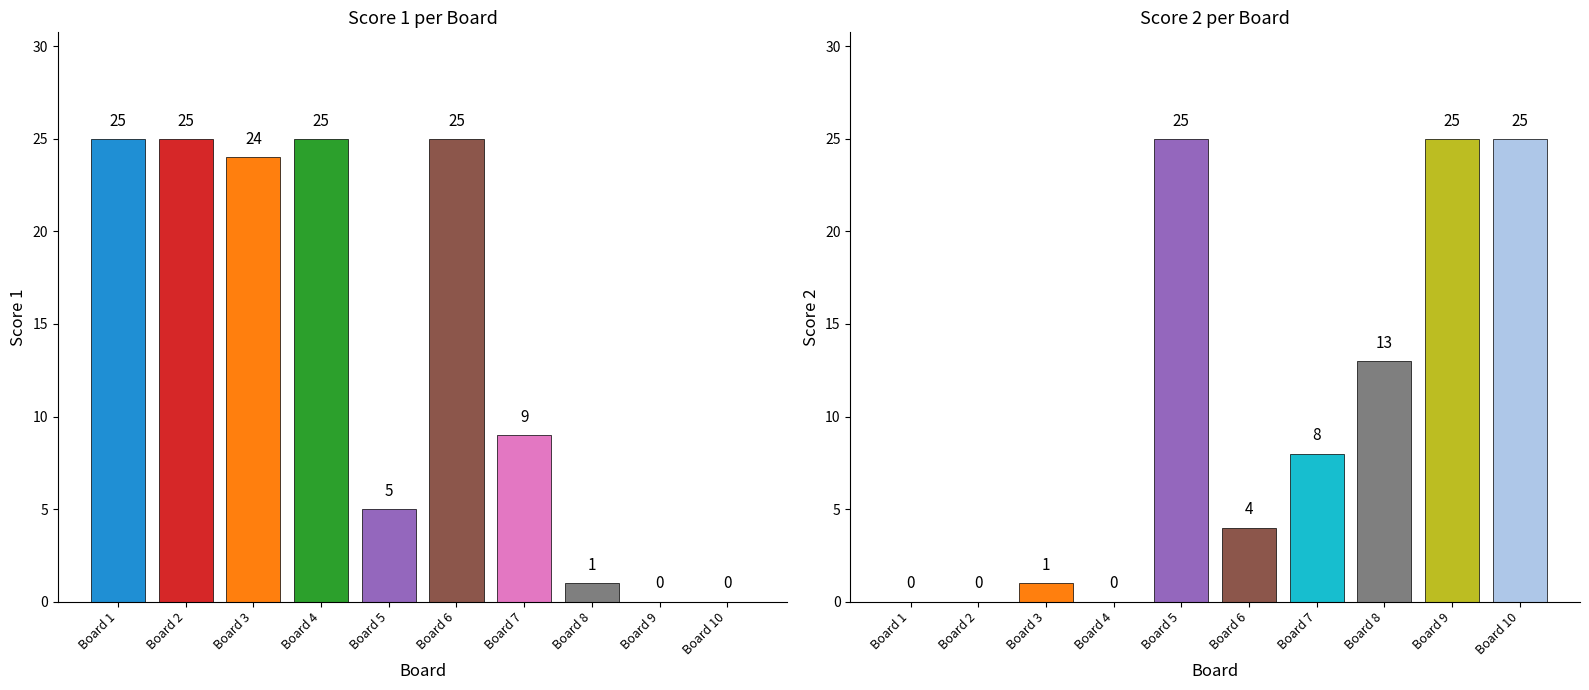

At which label does Score 1 first exceed 24?

Board 1